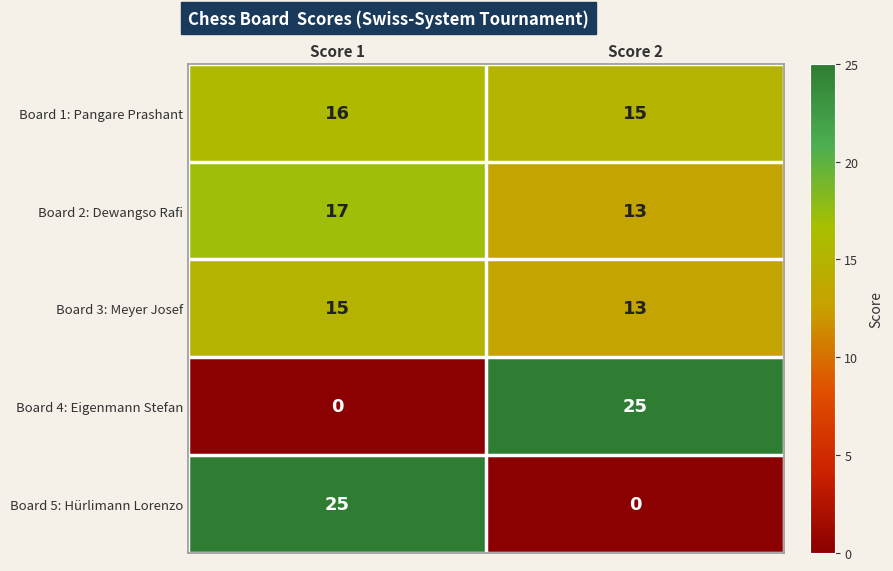

Rank the series at Score 1 from highest to lowest value.

Board 5: Hürlimann Lorenzo, Board 2: Dewangso Rafi, Board 1: Pangare Prashant, Board 3: Meyer Josef, Board 4: Eigenmann Stefan